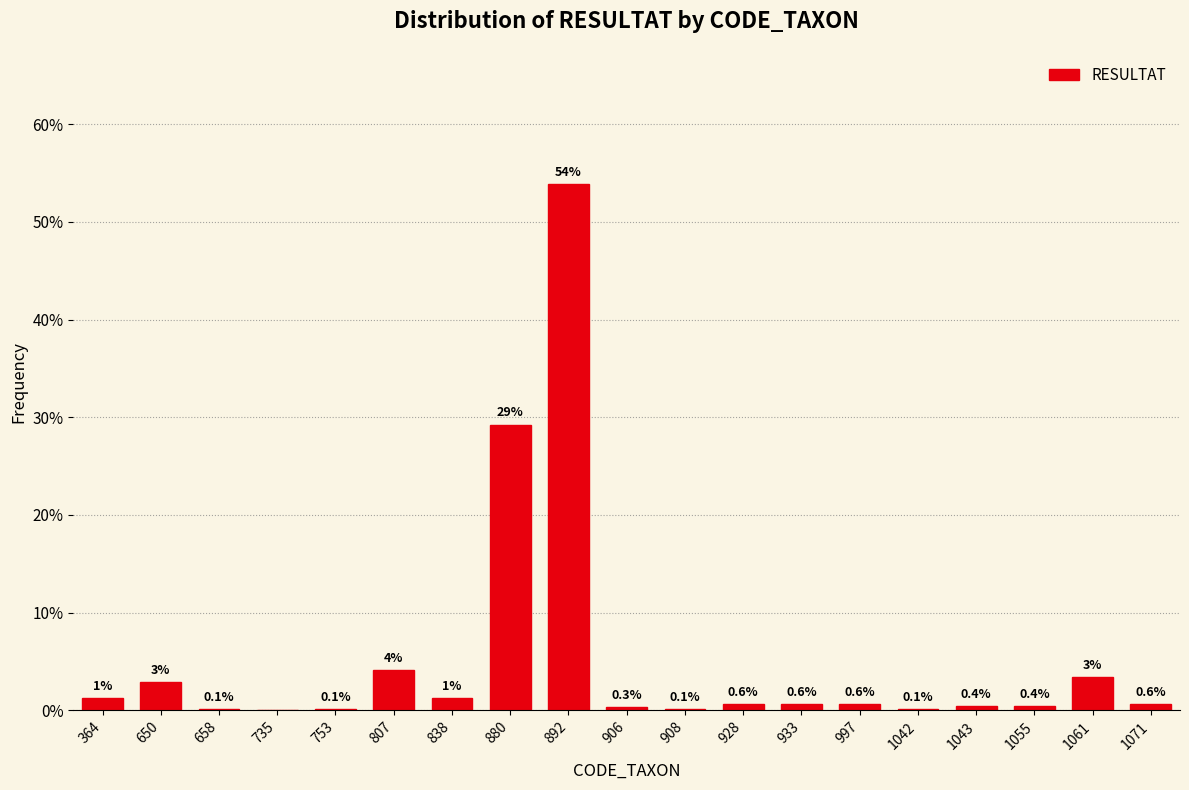

Are the bars horizontal?

No